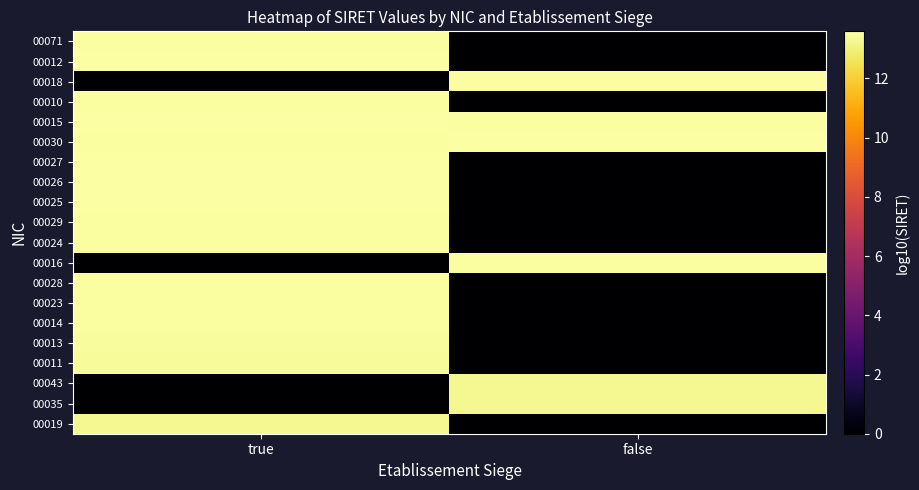

Reading left to right, transcribe all the data shown in this chart.

00019: true=13.3	false=0.0
00035: true=0.0	false=13.3
00043: true=0.0	false=13.3
00011: true=13.4	false=0.0
00013: true=13.4	false=0.0
00014: true=13.5	false=0.0
00023: true=13.5	false=0.0
00028: true=13.5	false=0.0
00016: true=0.0	false=13.5
00024: true=13.5	false=0.0
00029: true=13.5	false=0.0
00025: true=13.6	false=0.0
00026: true=13.6	false=0.0
00027: true=13.6	false=0.0
00030: true=13.5	false=13.6
00015: true=13.5	false=13.5
00010: true=13.5	false=0.0
00018: true=0.0	false=13.5
00012: true=13.6	false=0.0
00071: true=13.5	false=0.0